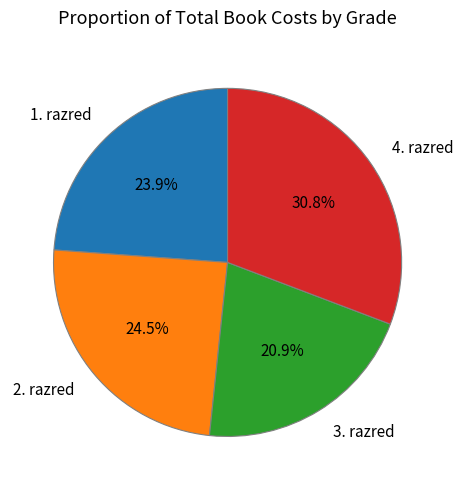

Rank the categories by value from lowest to highest.

3. razred, 1. razred, 2. razred, 4. razred